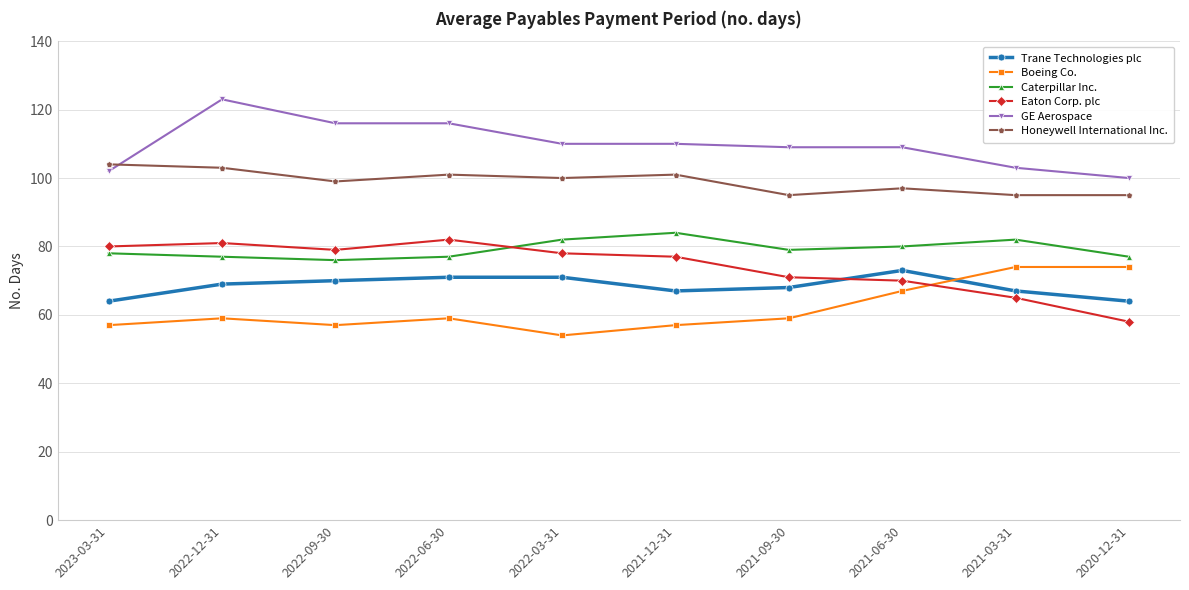

What is the lowest value of the Eaton Corp. plc series?

58